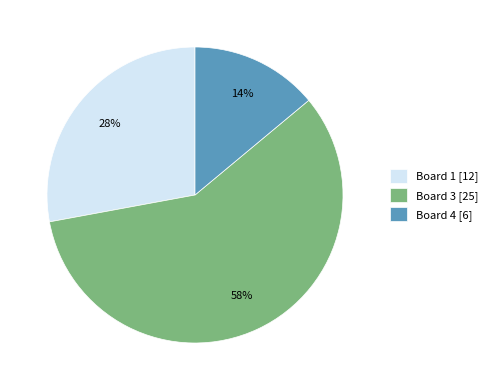

The Board 3 [25] slice represents 71% of the pie. True or false?

False